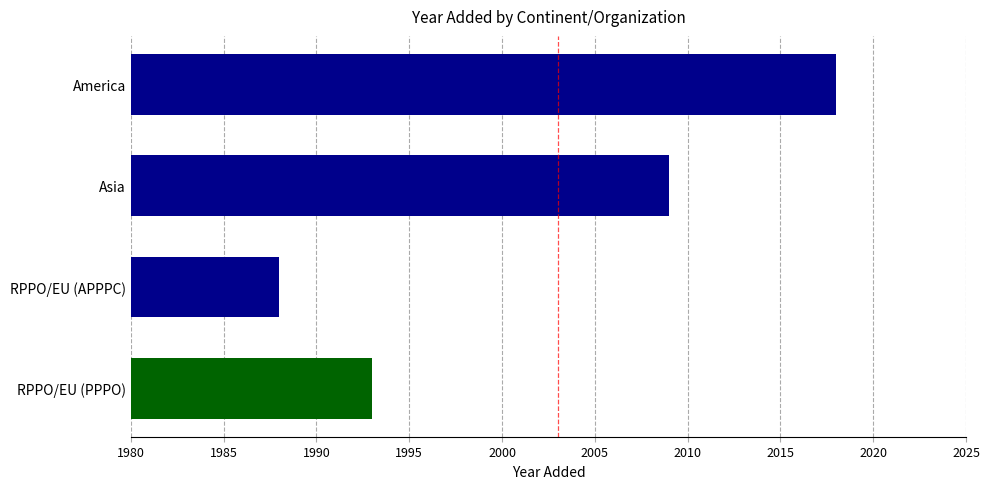

Reading top to bottom, list all the values displayed in this chart.

2018	2009	1988	1993